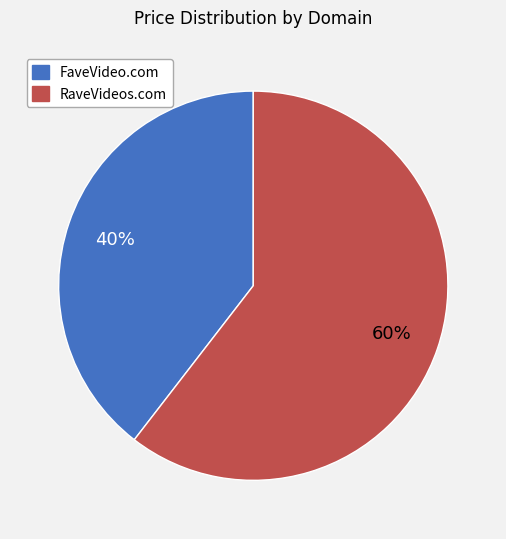

What is the largest slice in the pie chart?

RaveVideos.com